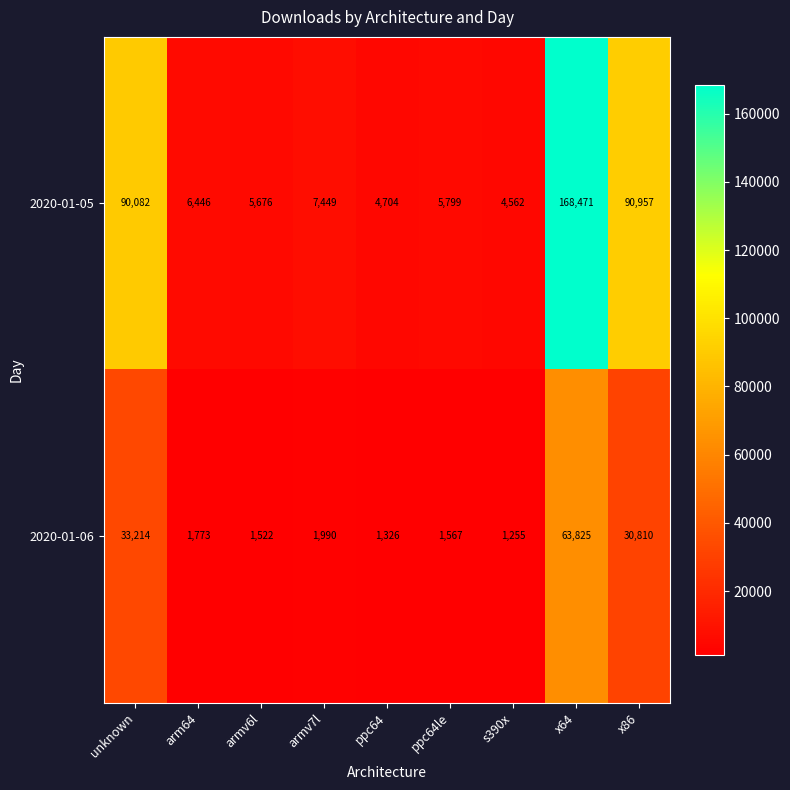

True or false: 2020-01-05 has a value of 6446 at arm64.

True